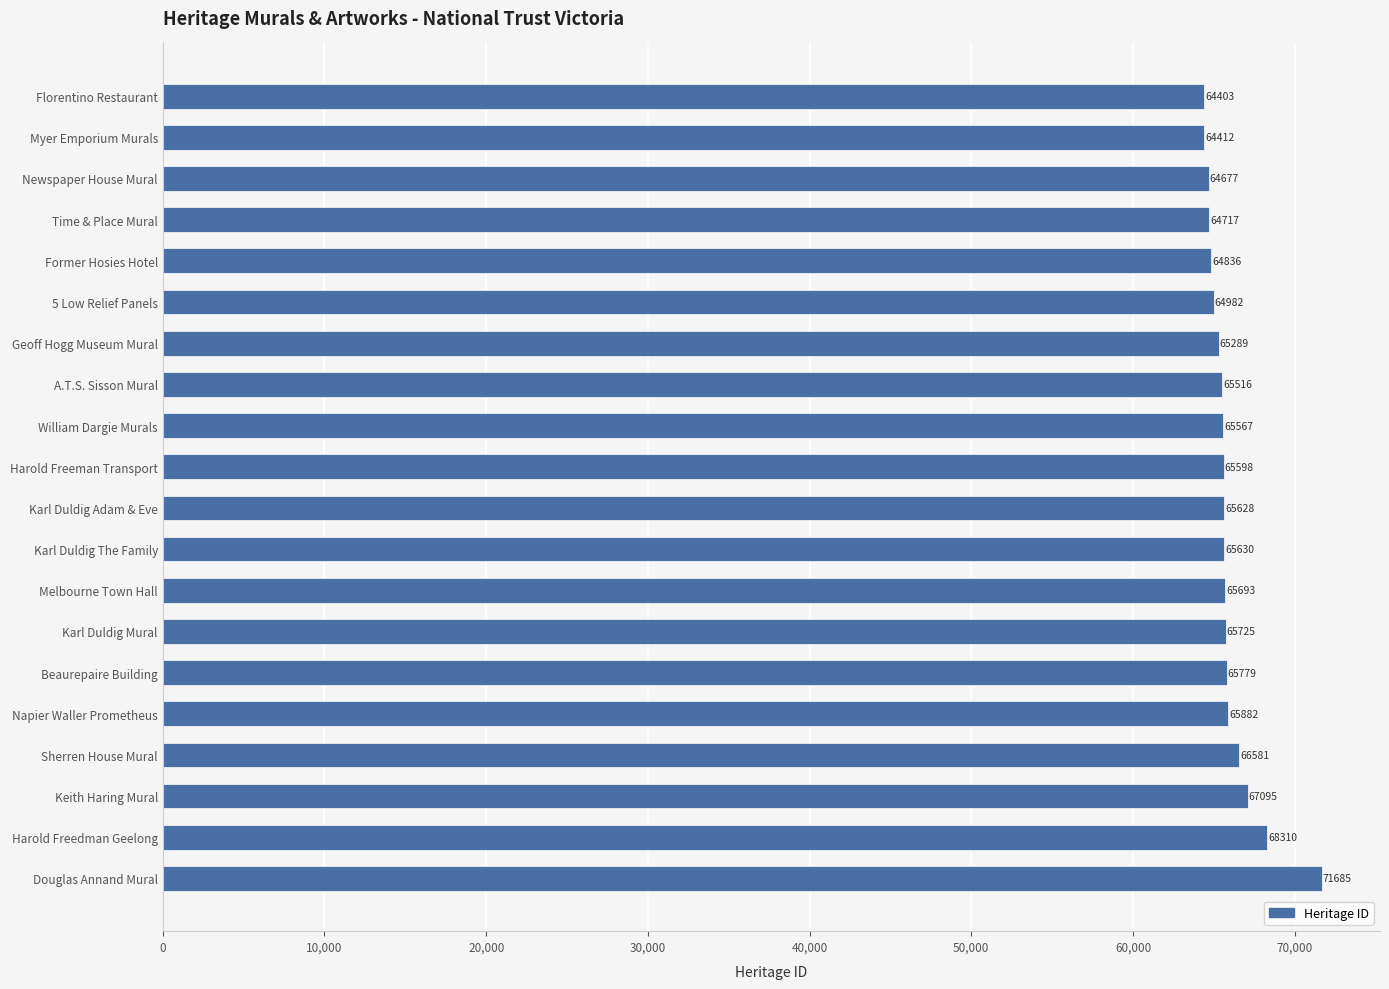

What is the smallest value displayed?

64403